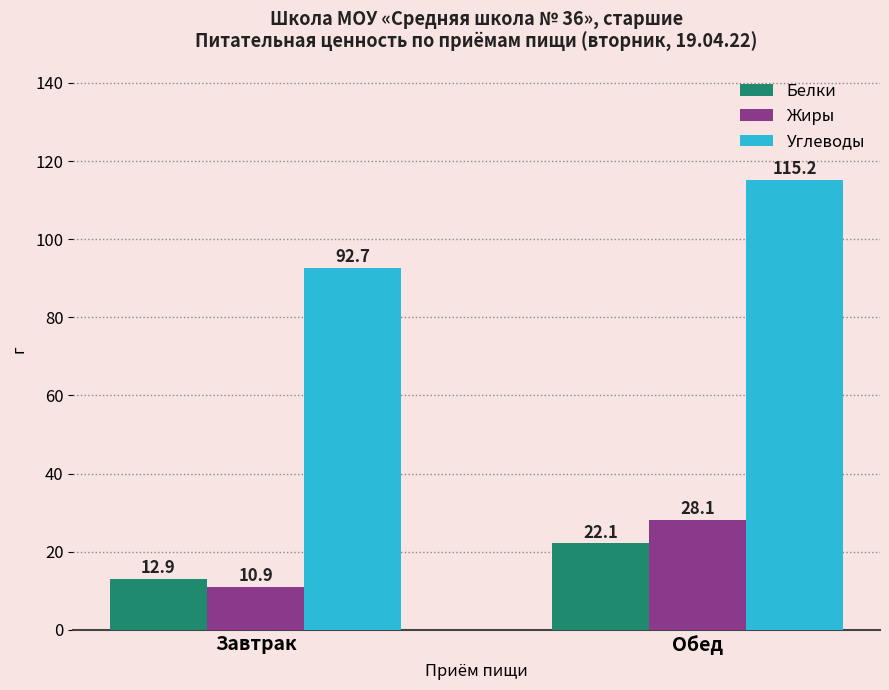

Is it true that Жиры equals 28.1 at Обед?

True